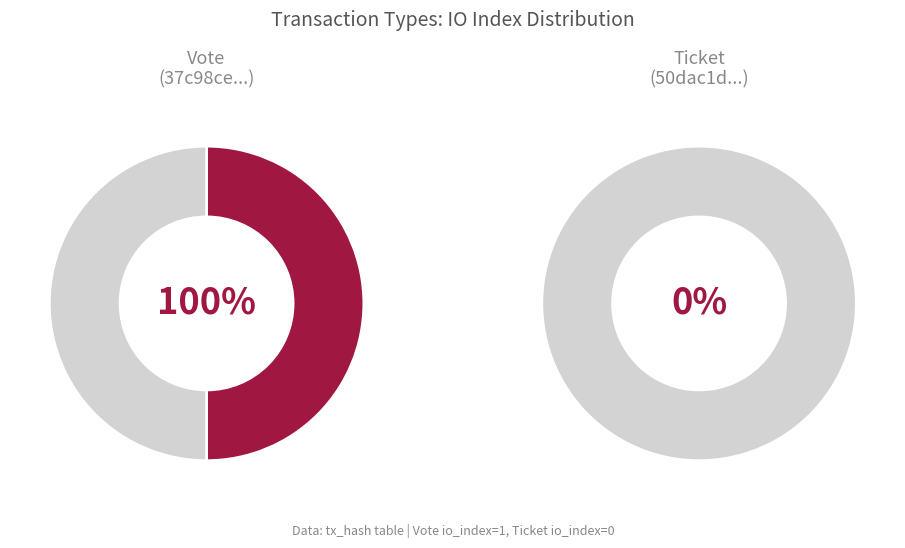

How many slices are in this pie chart?

2